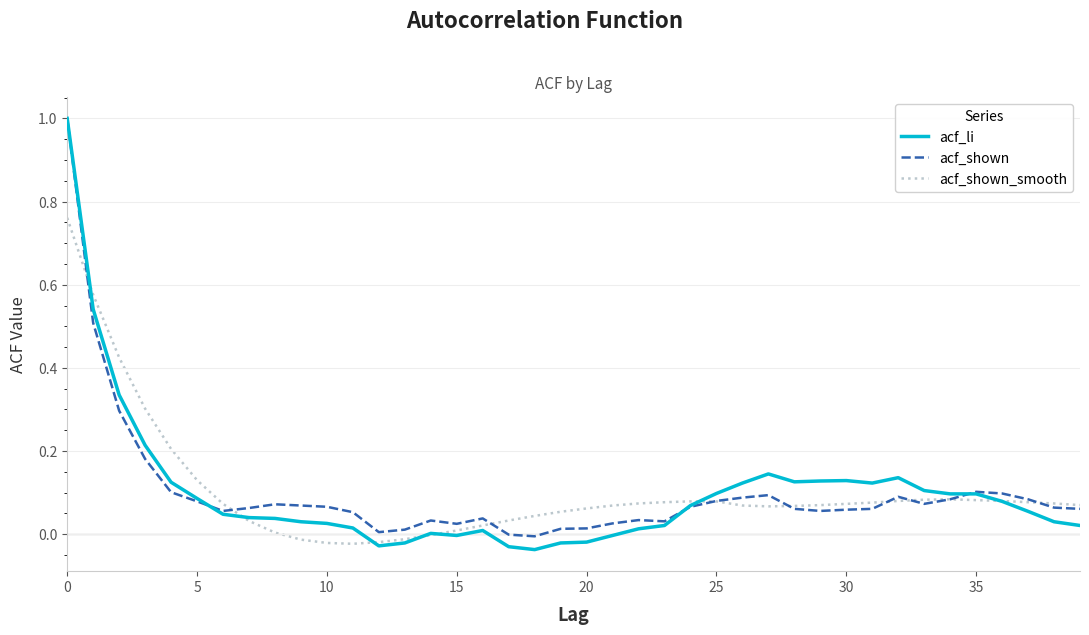

True or false: acf_shown_smooth and acf_shown cross at least once.

True